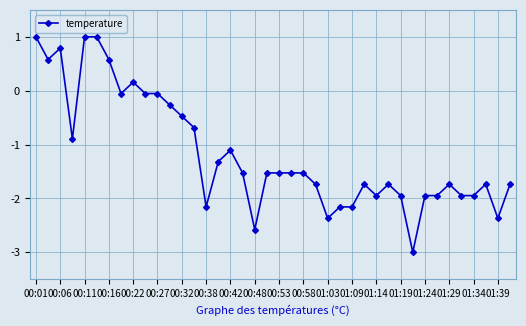

True or false: the data has more than 1 interior local peaks.

True